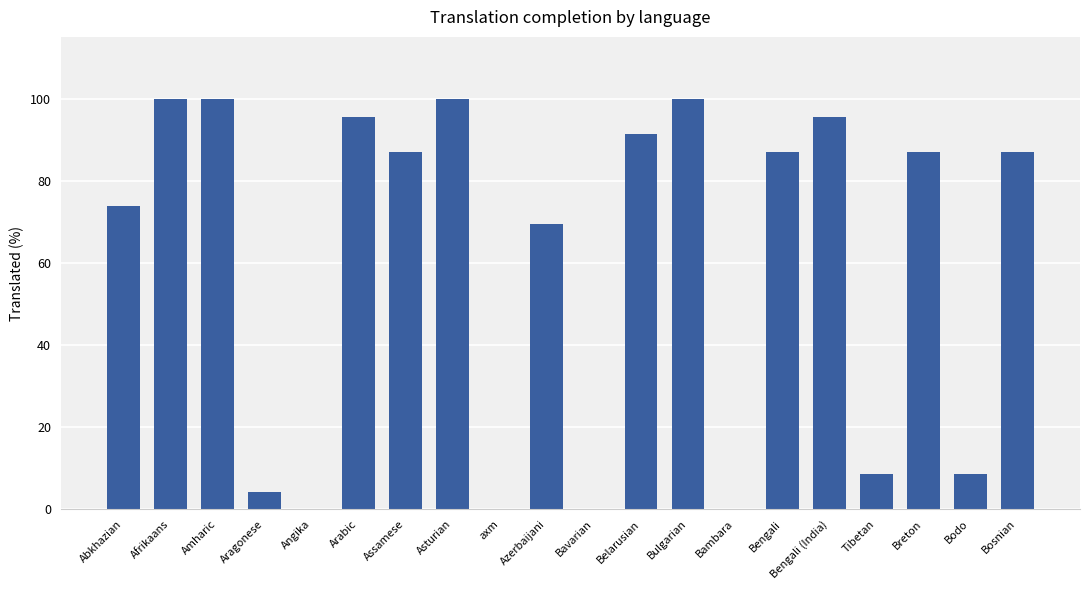

What is the sum of all values?

1195.0